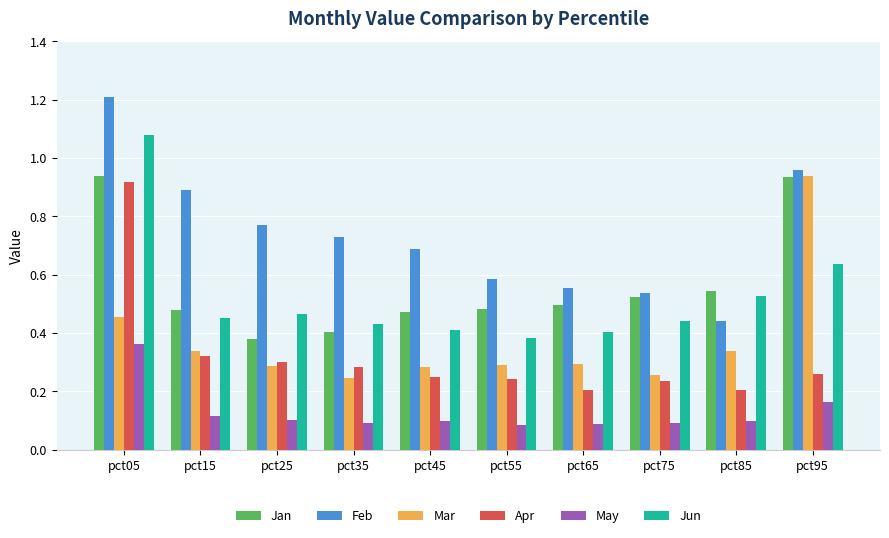

The value of Jun at pct35 is 0.4. True or false?

True